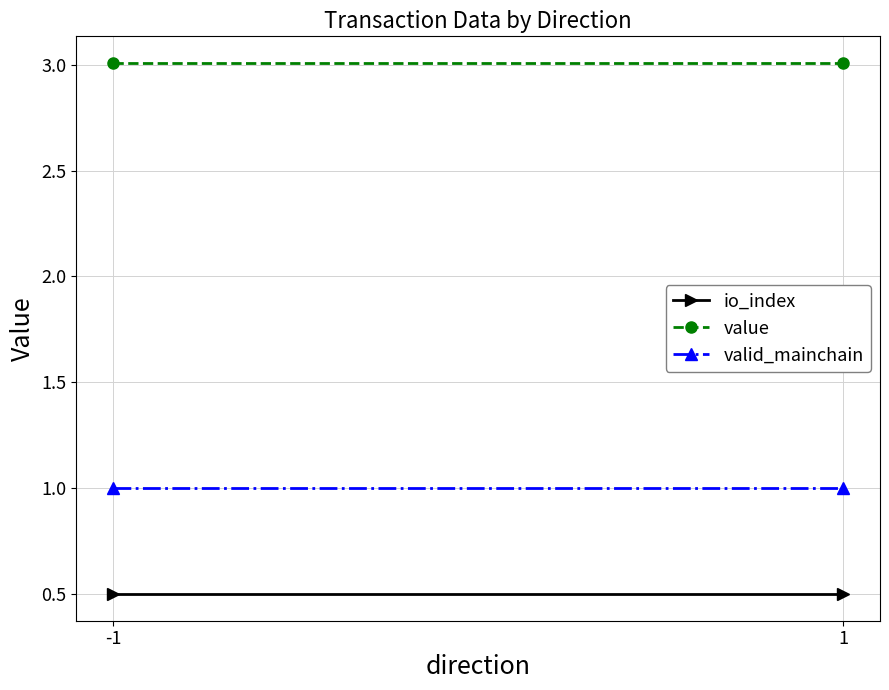

Which series has the largest total across all categories?

value